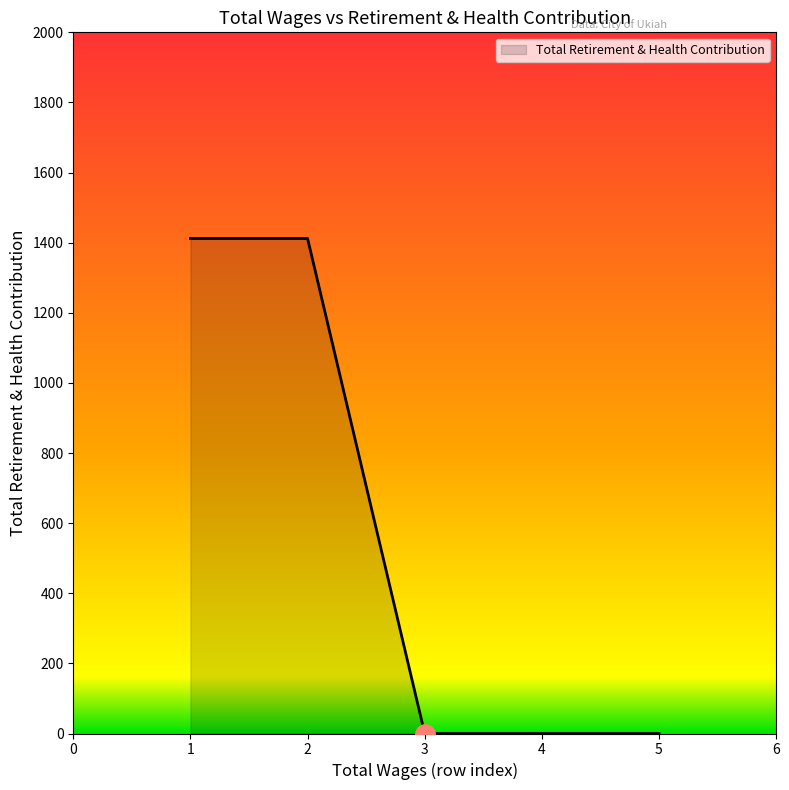

Reading left to right, extract all data points from this chart.

6151.0=1412	6151.0=1412	6151.0=0	6151.0=0	6151.0=0